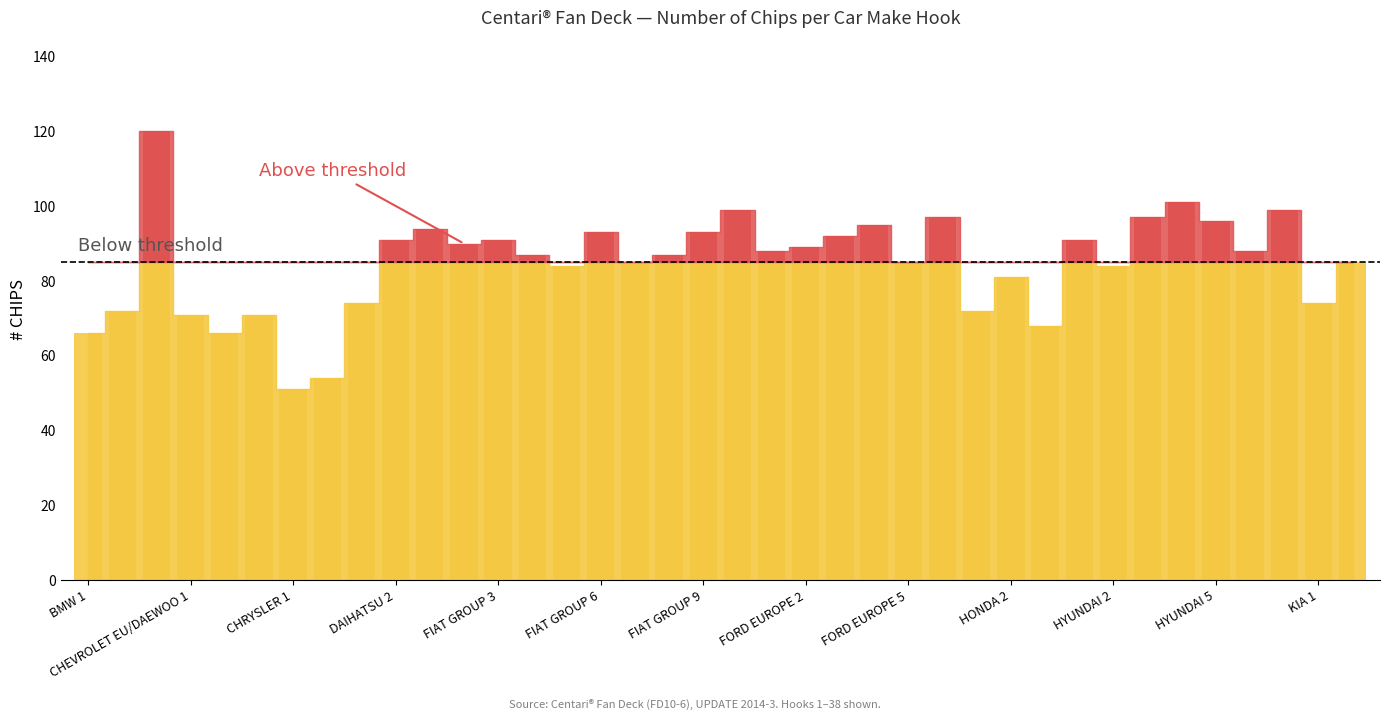

Reading left to right, extract all data points from this chart.

BMW 1=66	BMW 2=72	BMW 3=120	CHEVROLET EU/DAEWOO 1=71	CHEVROLET EU/DAEWOO 2=66	CHEVROLET EU/DAEWOO 3=71	CHRYSLER 1=51	CHRYSLER 2=54	DAIHATSU 1=74	DAIHATSU 2=91	FIAT GROUP 1=94	FIAT GROUP 2=90	FIAT GROUP 3=91	FIAT GROUP 4=87	FIAT GROUP 5=84	FIAT GROUP 6=93	FIAT GROUP 7=85	FIAT GROUP 8=87	FIAT GROUP 9=93	FIAT GROUP 10=99	FORD EUROPE 1=88	FORD EUROPE 2=89	FORD EUROPE 3=92	FORD EUROPE 4=95	FORD EUROPE 5=85	FORD EUROPE 6=97	HONDA 1=72	HONDA 2=81	HONDA 3=68	HYUNDAI 1=91	HYUNDAI 2=84	HYUNDAI 3=97	HYUNDAI 4=101	HYUNDAI 5=96	HYUNDAI 6=88	JAGUAR 1=99	KIA 1=74	KIA 2=85